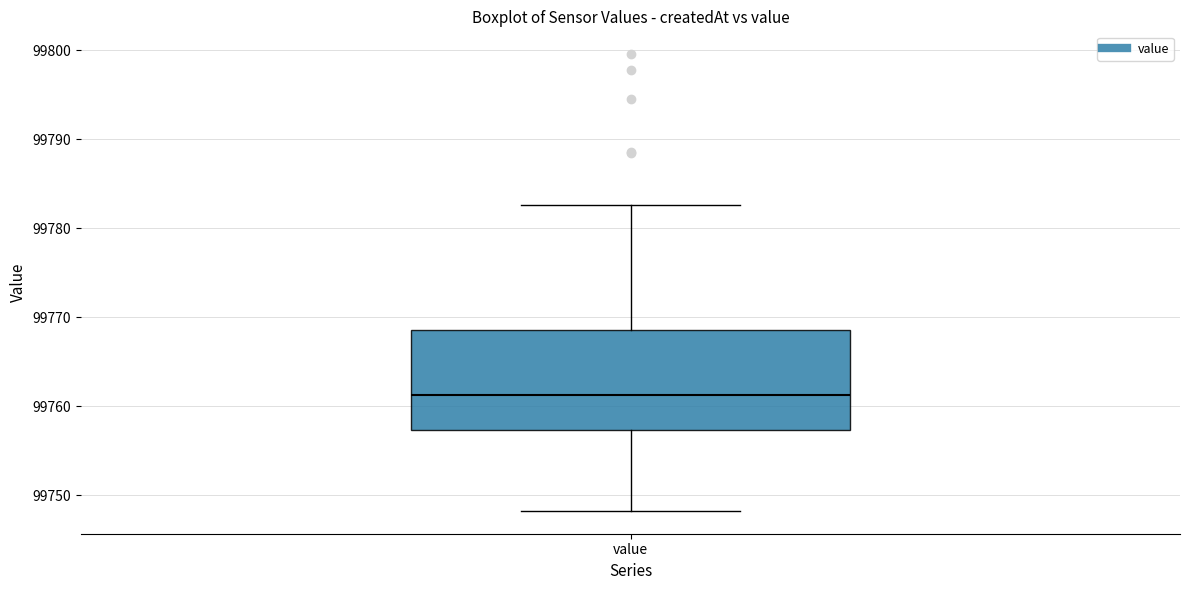

Transcribe this box plot: give where the median line is, the range the box spans, and where the two whiskers end, as read against the y-axis. The values are not printed on the chart, so give them approximately, as read against the axis.

median 99761, box 99757 to 99769, whiskers 99748 to 99783